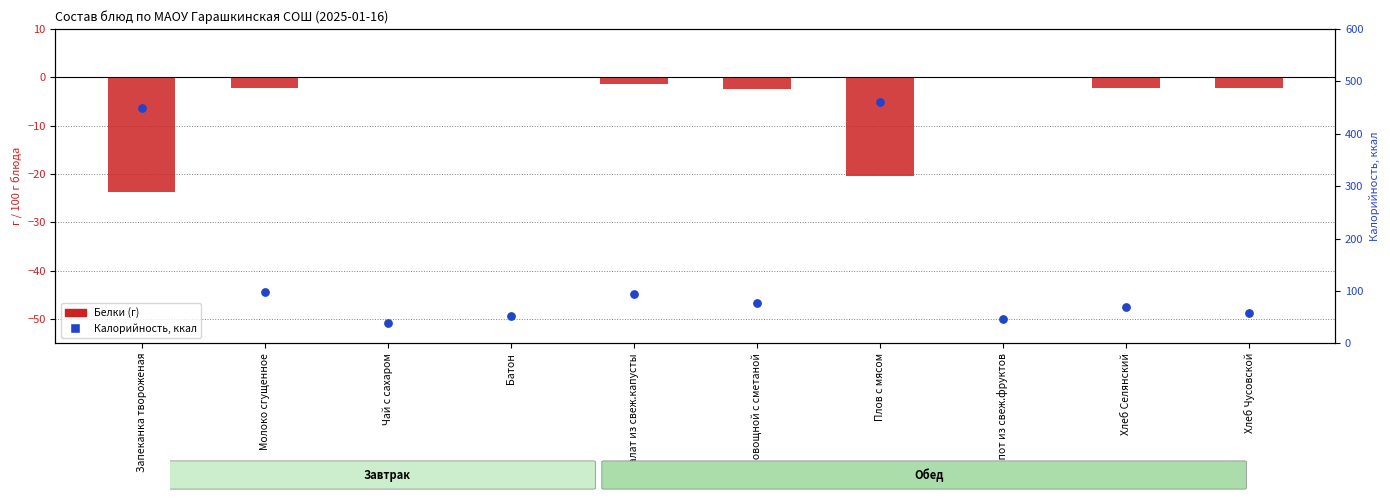

Which series has the largest total across all categories?

Калорийность, ккал